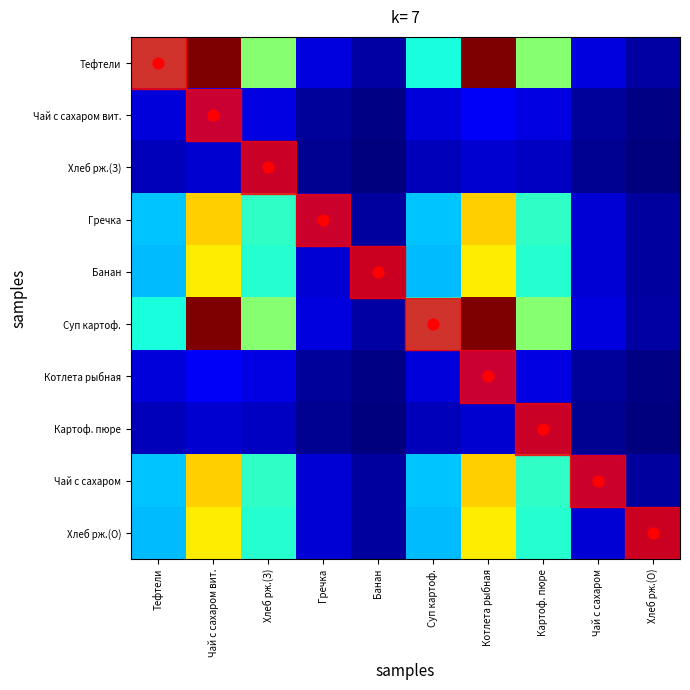

List the series in order of their peak value, lowest first.

Хлеб рж.(З), Картоф. пюре, Чай с сахаром вит., Котлета рыбная, Банан, Хлеб рж.(О), Гречка, Чай с сахаром, Тефтели, Суп картоф., diagonal